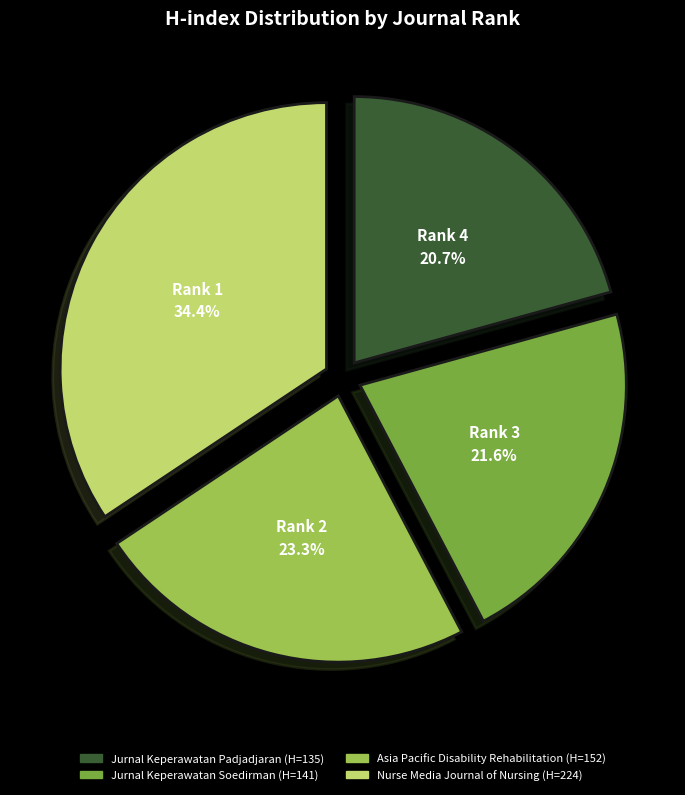

What is the largest slice in the pie chart?

Rank 1